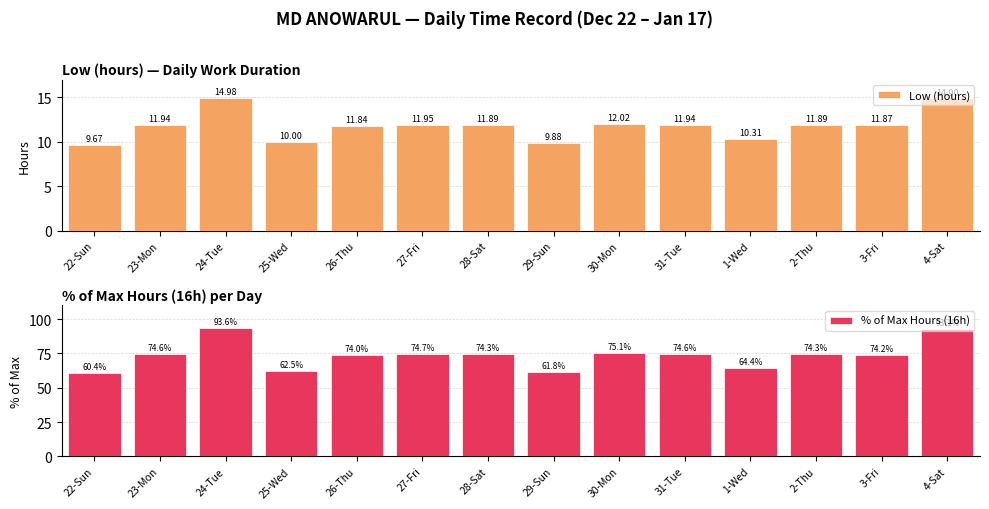

Which series has the largest total across all categories?

% of Max Hours (16h)